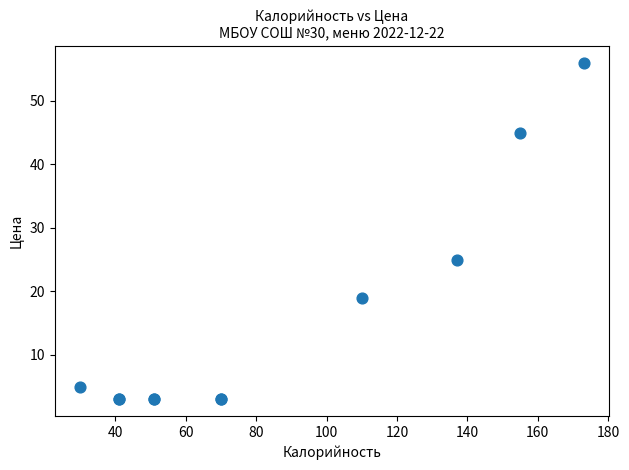

What Y value in the scatter plot is closest to 29?

25